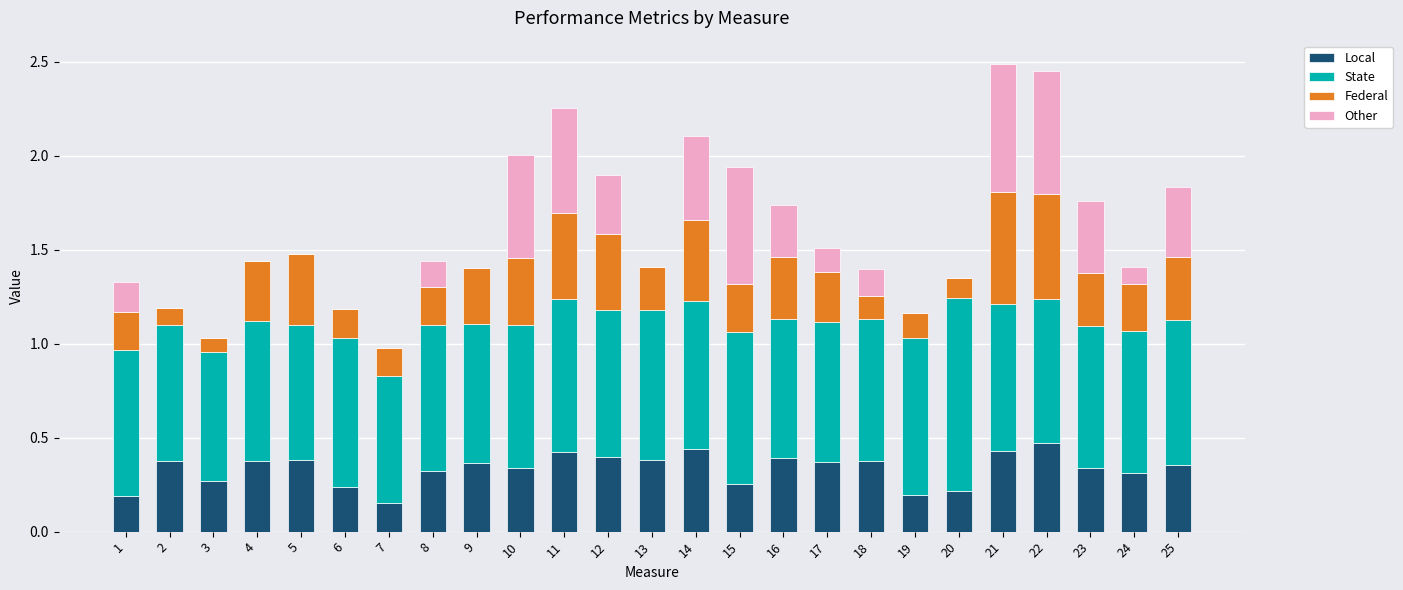

The value of Local at 10 is 0.1. True or false?

False